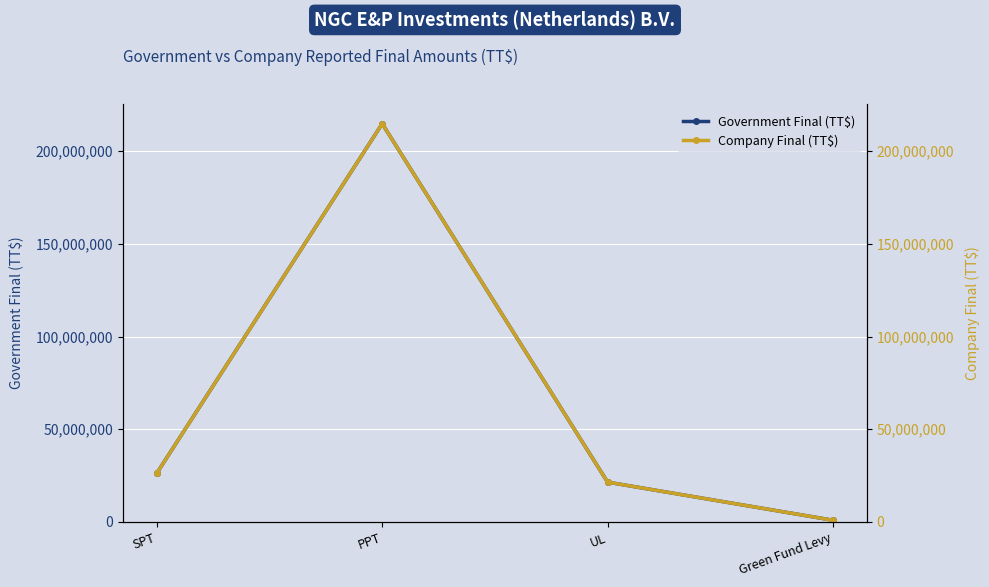

The value of Company Final (TT$) at SPT is 26322091.0. True or false?

True